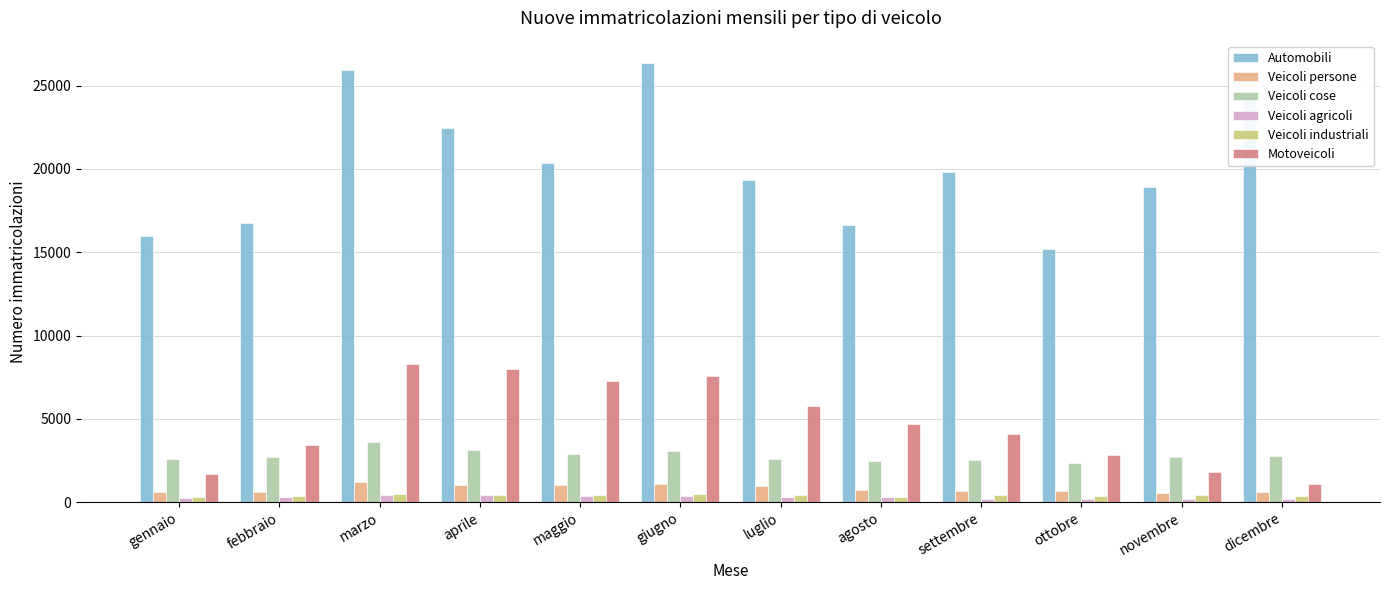

What value does the Veicoli agricoli series have at maggio, to the nearest 50?

350